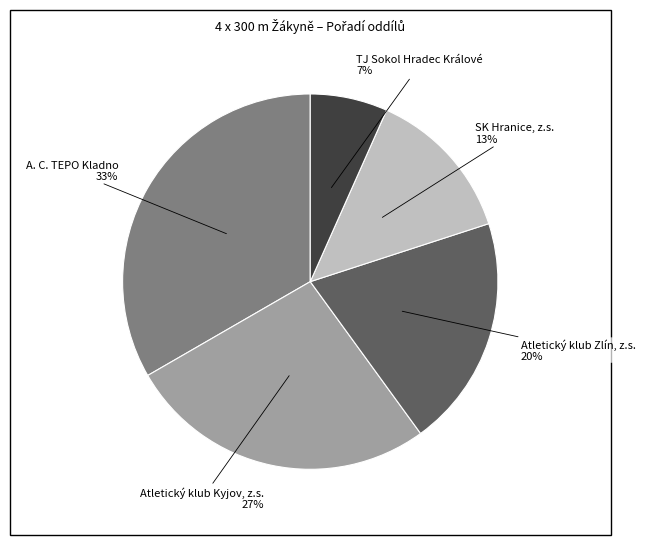

Does any single category account for the majority?

No